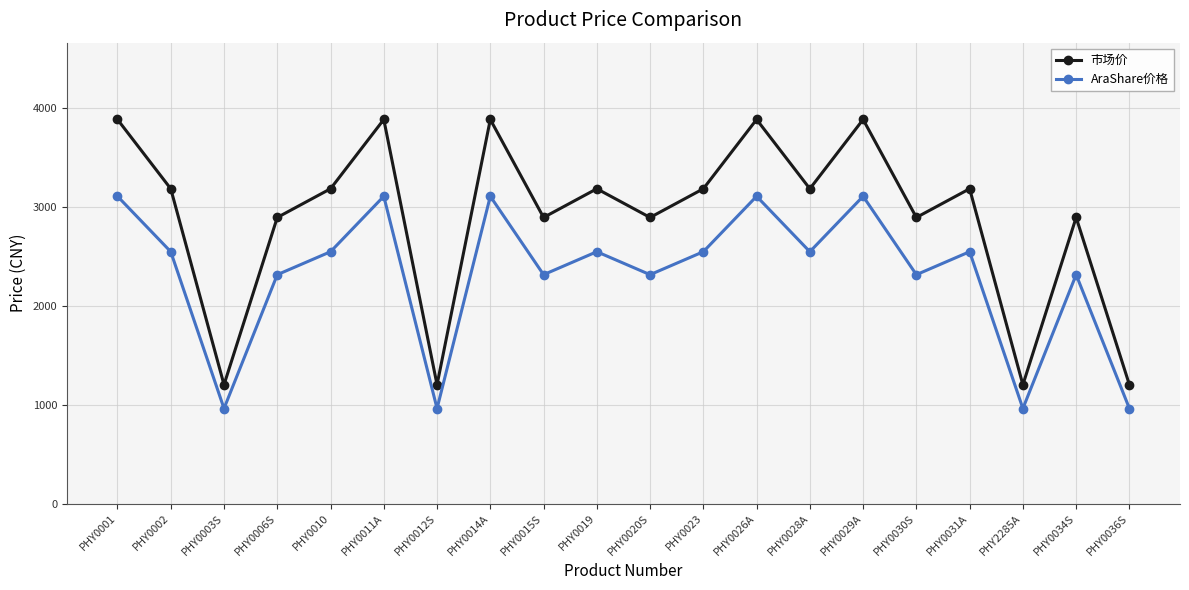

What is the total value across all series at PHY0019?

5724